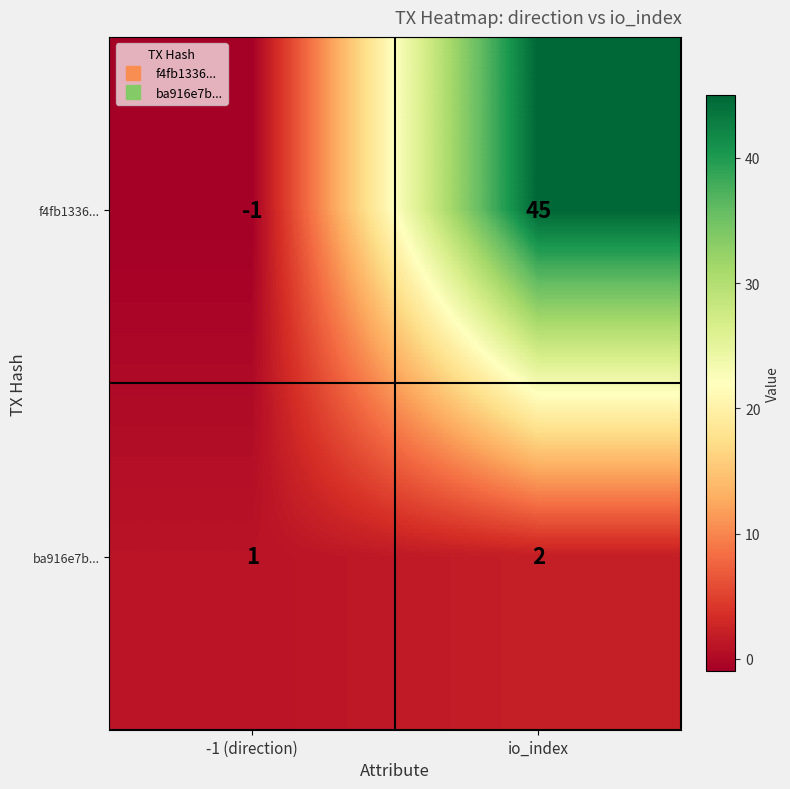

Which category has the highest value in the ba916e7b... series?

io_index